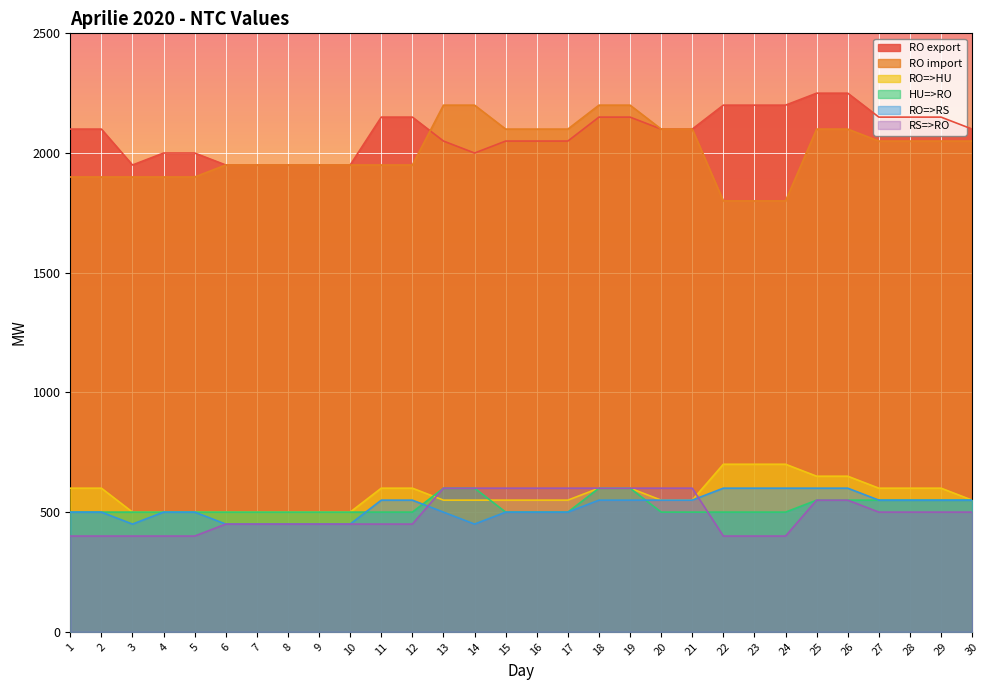

What is the maximum value shown in the chart?

2250